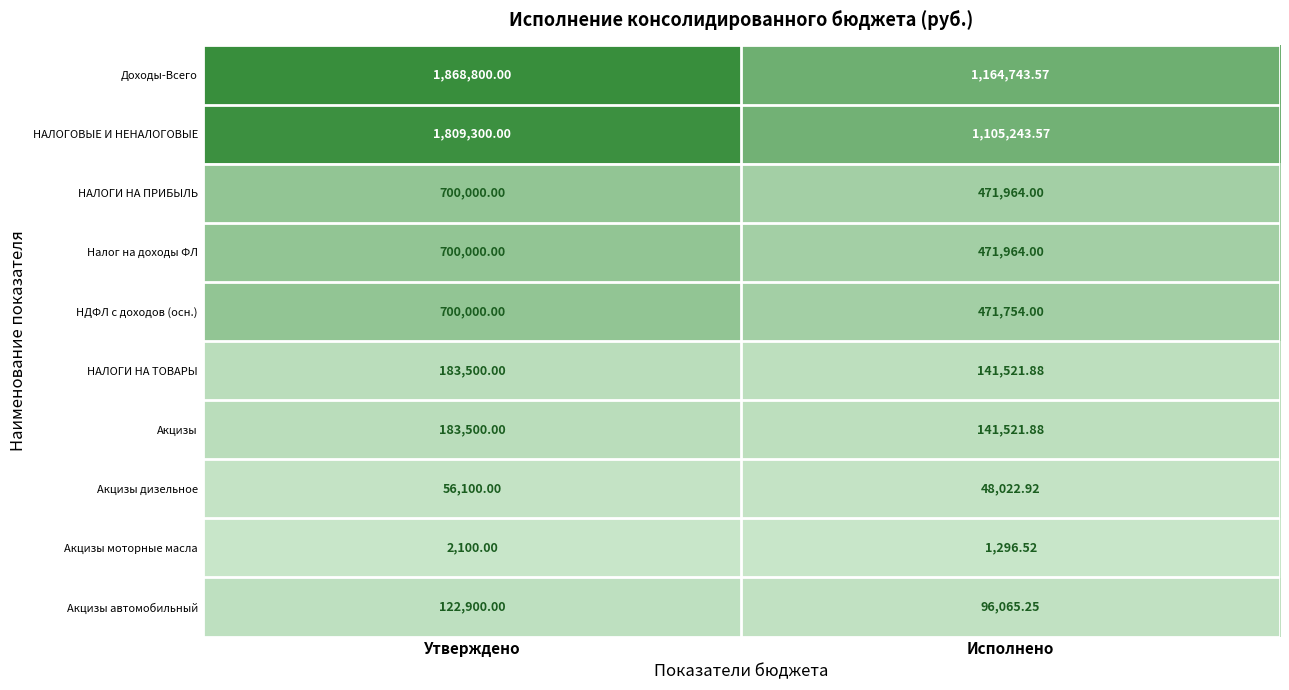

List the labels in order of НАЛОГИ НА ТОВАРЫ value, smallest first.

Исполнено, Утверждено